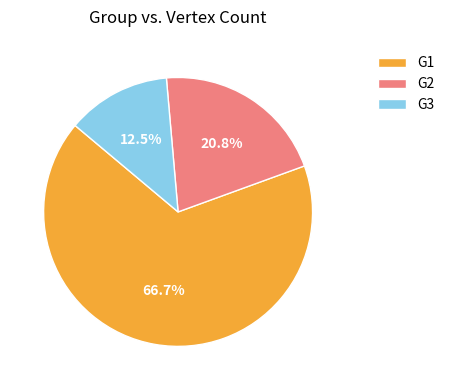

Rank the categories by value from lowest to highest.

G3, G2, G1